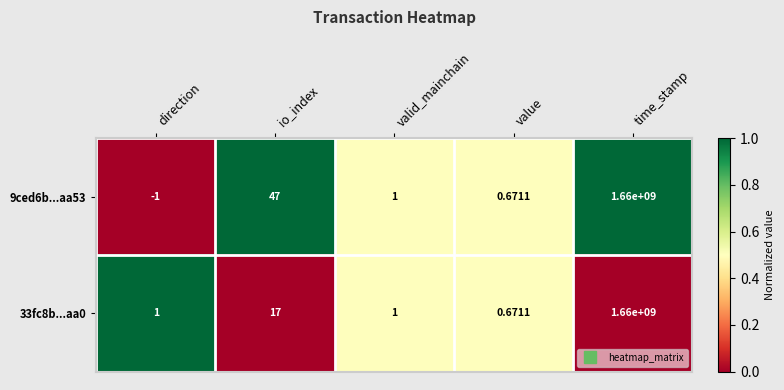

Where is 33fc8b...aa0 nearest to the value 830000000?

io_index